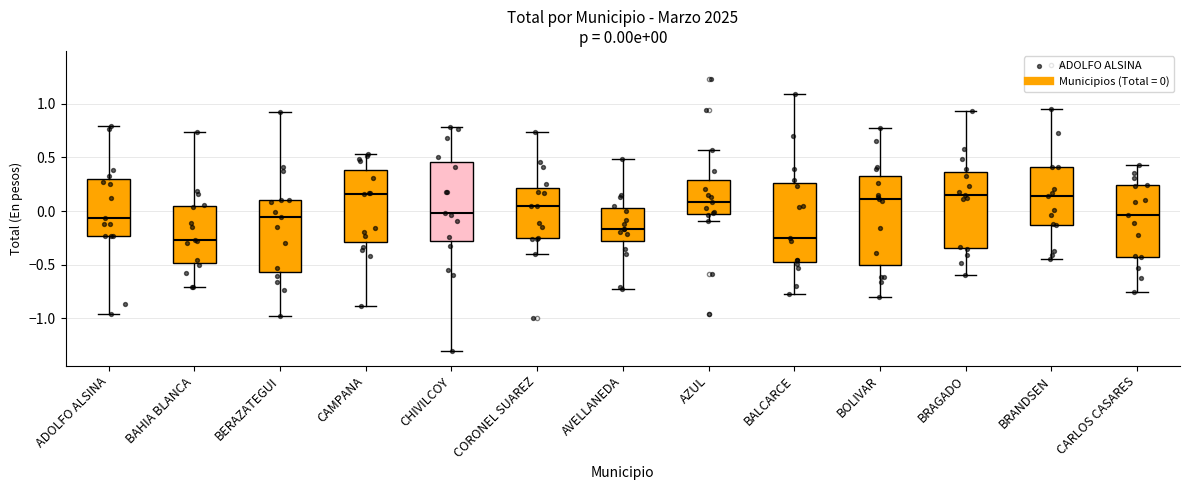

Comparing the boxes themselves (not the whiskers), which one is the tallest?

BOLIVAR